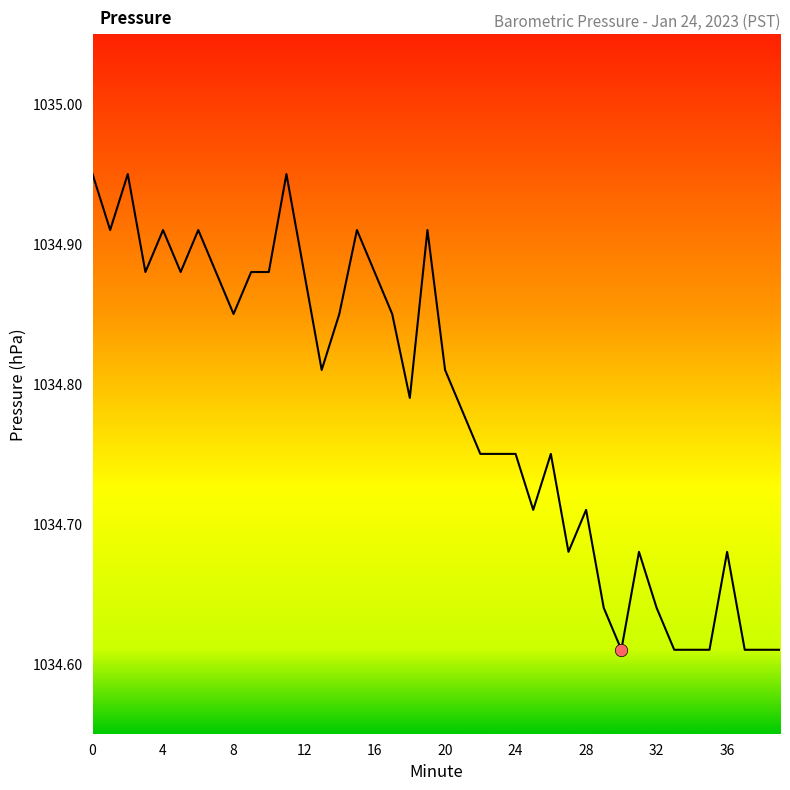

What is the difference between the maximum and minimum values?

0.3